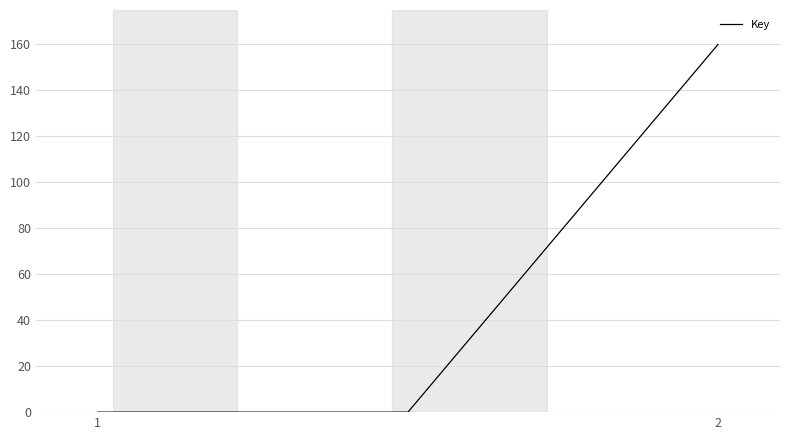

What is the difference between the maximum and minimum values?

160